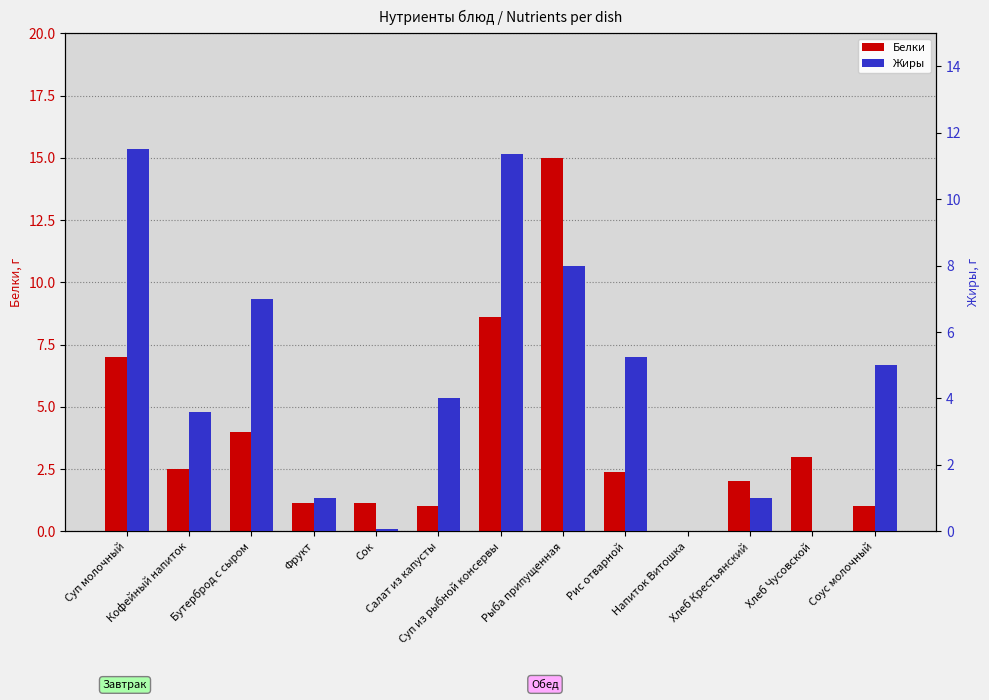

What are all the series names shown in the legend?

Белки, Жиры